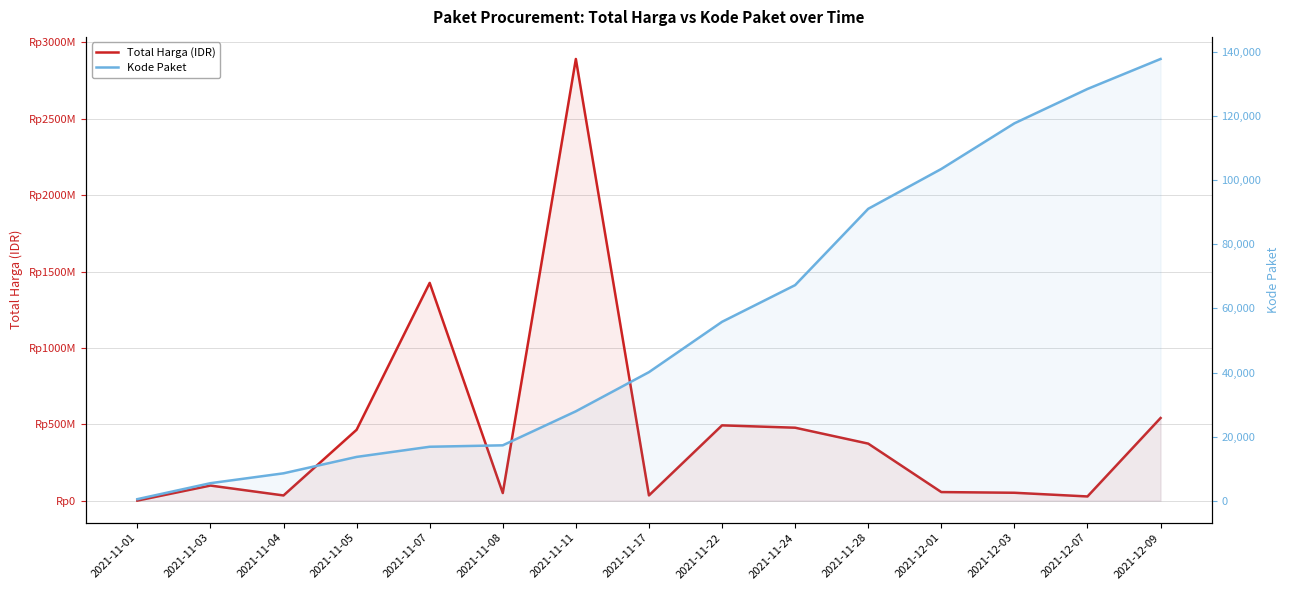

What is the minimum value shown in the chart?

464